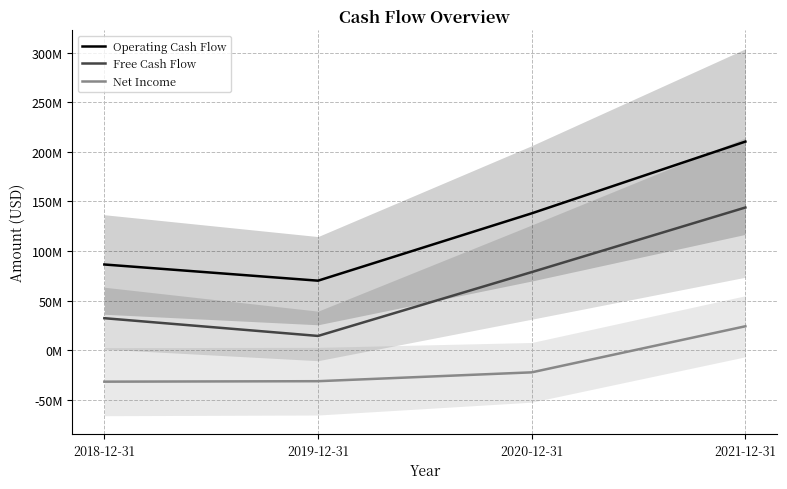

How many values in the Operating Cash Flow series exceed 137927000?

1